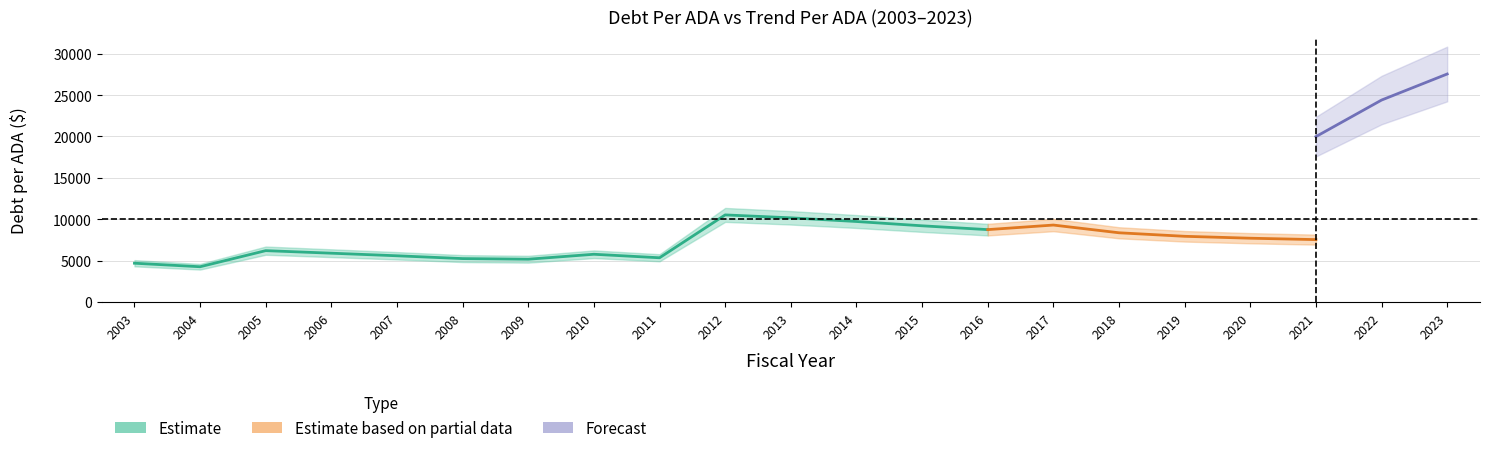

True or false: TrendPerADA and DebtPerADA cross at least once.

False